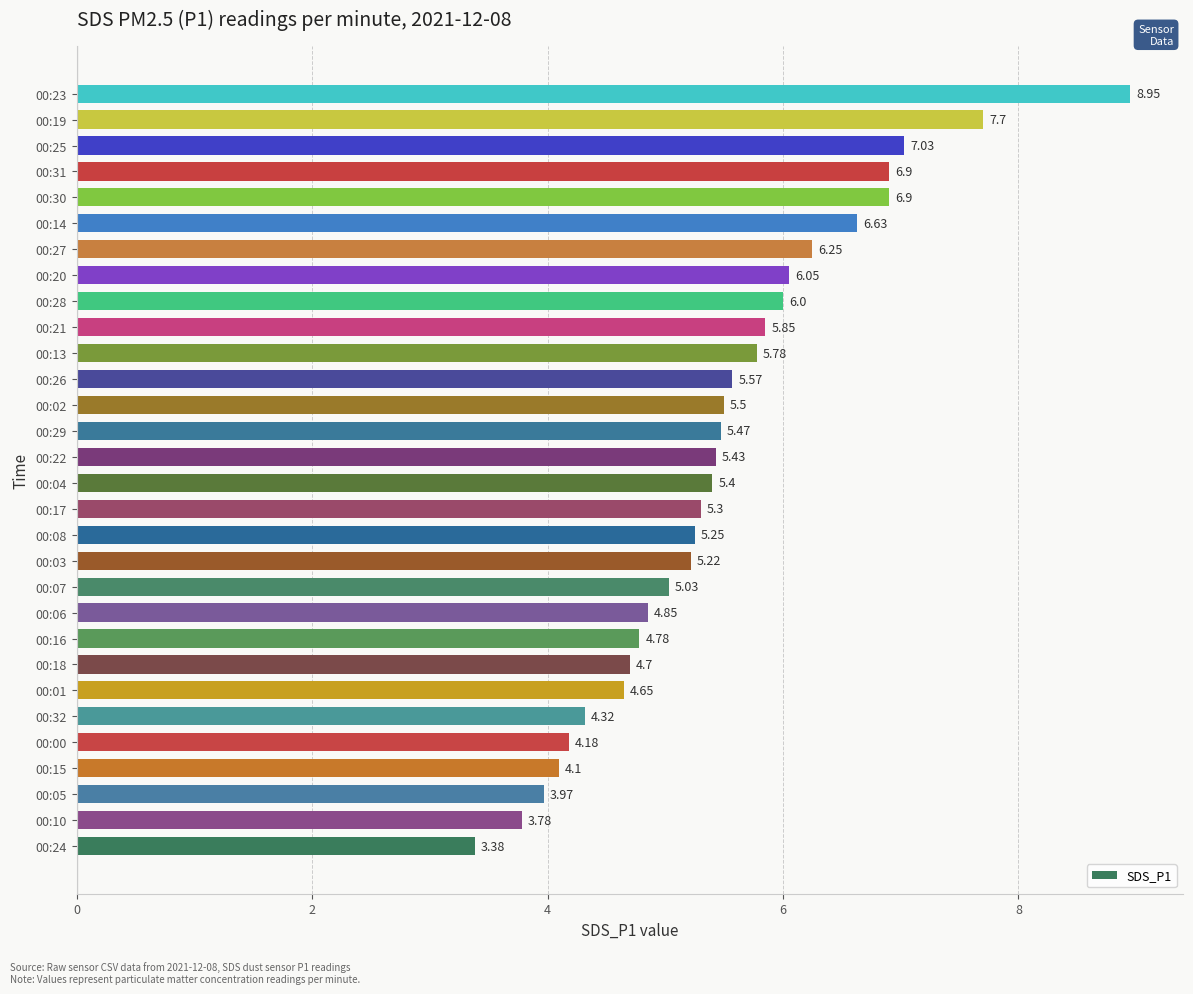

Between 00:19 and 00:25, which is larger?

00:19